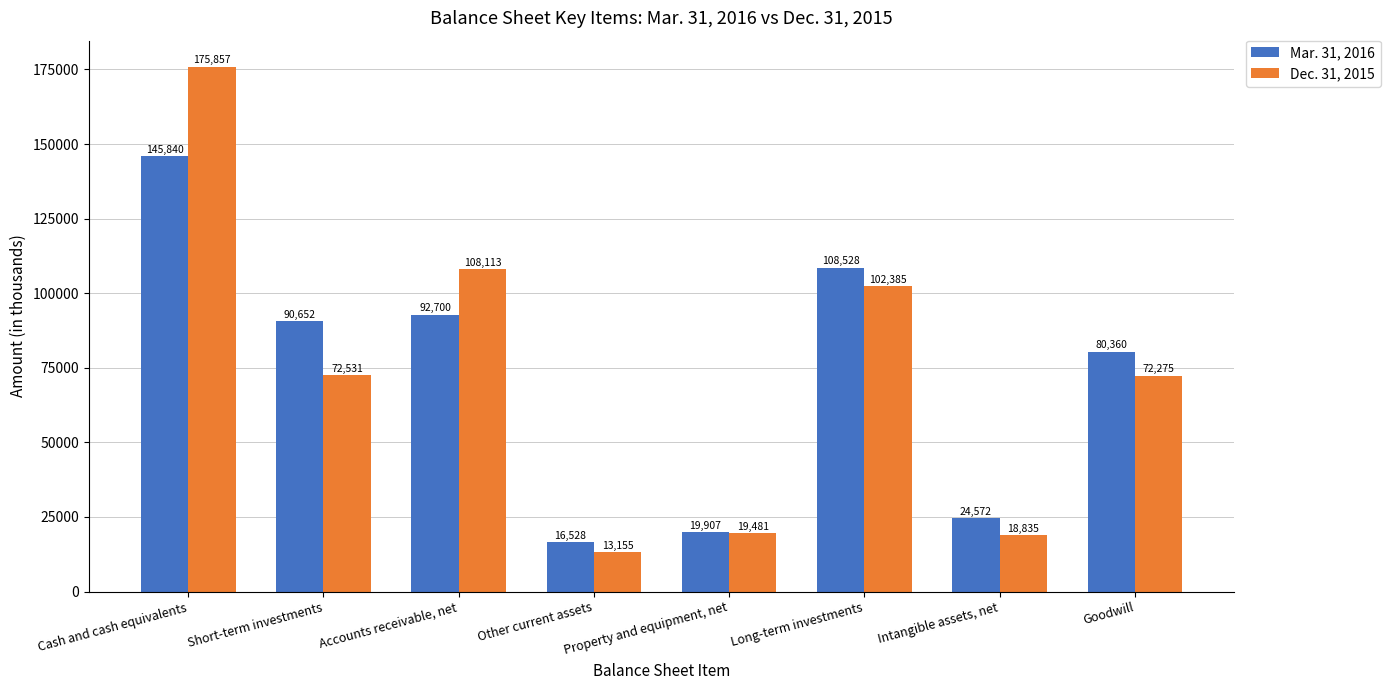

Are the bars horizontal?

No